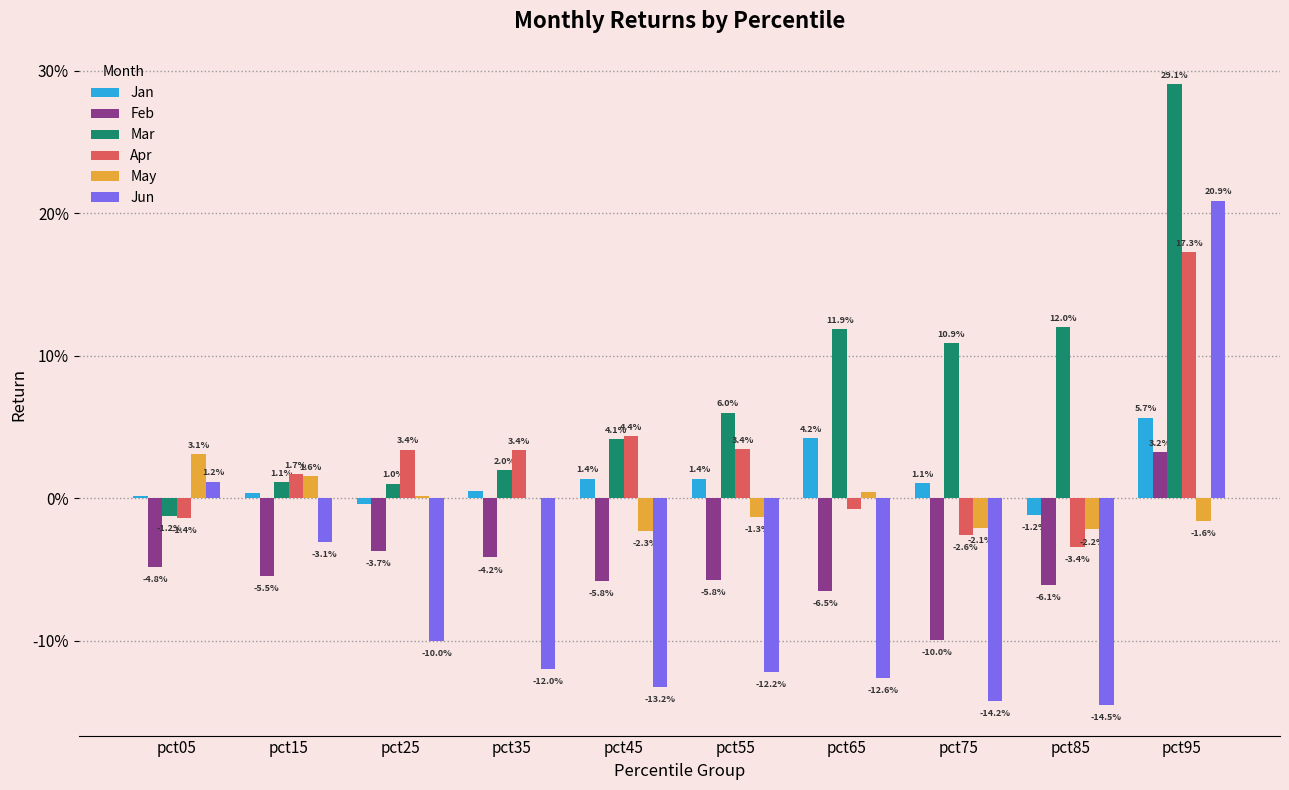

Reading left to right, extract all data points from this chart.

Jan: pct05=0.0	pct15=0.0	pct25=-0.0	pct35=0.0	pct45=0.0	pct55=0.0	pct65=0.0	pct75=0.0	pct85=-0.0	pct95=0.1
Feb: pct05=-0.0	pct15=-0.1	pct25=-0.0	pct35=-0.0	pct45=-0.1	pct55=-0.1	pct65=-0.1	pct75=-0.1	pct85=-0.1	pct95=0.0
Mar: pct05=-0.0	pct15=0.0	pct25=0.0	pct35=0.0	pct45=0.0	pct55=0.1	pct65=0.1	pct75=0.1	pct85=0.1	pct95=0.3
Apr: pct05=-0.0	pct15=0.0	pct25=0.0	pct35=0.0	pct45=0.0	pct55=0.0	pct65=-0.0	pct75=-0.0	pct85=-0.0	pct95=0.2
May: pct05=0.0	pct15=0.0	pct25=0.0	pct35=0.0	pct45=-0.0	pct55=-0.0	pct65=0.0	pct75=-0.0	pct85=-0.0	pct95=-0.0
Jun: pct05=0.0	pct15=-0.0	pct25=-0.1	pct35=-0.1	pct45=-0.1	pct55=-0.1	pct65=-0.1	pct75=-0.1	pct85=-0.1	pct95=0.2